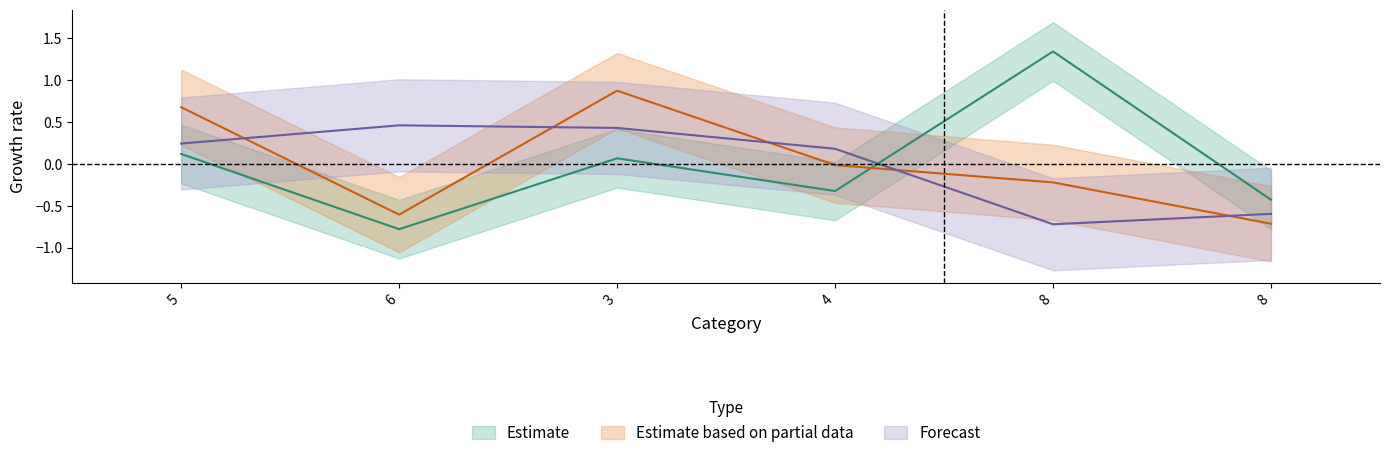

The Forecast series shows 0.1 at 4. True or false?

False